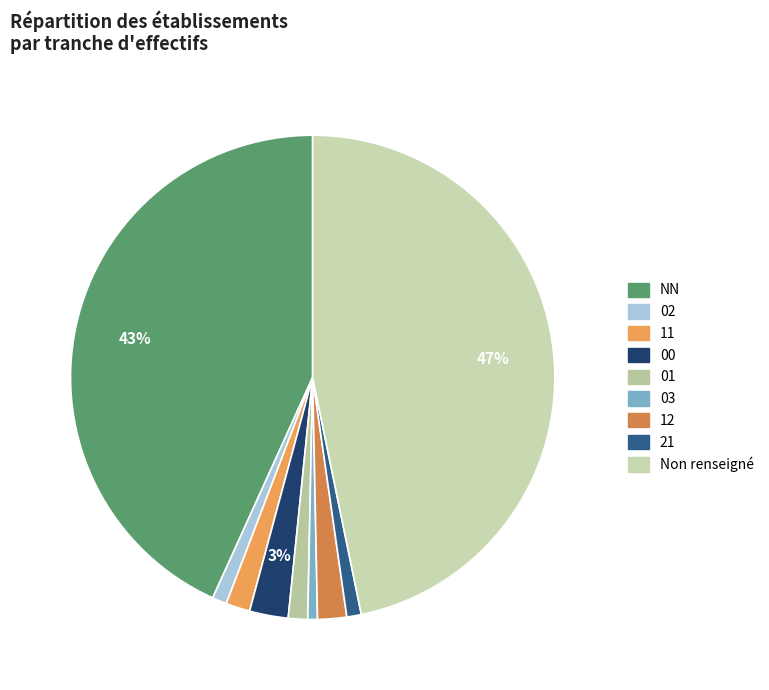

How many segments does this pie chart have?

9